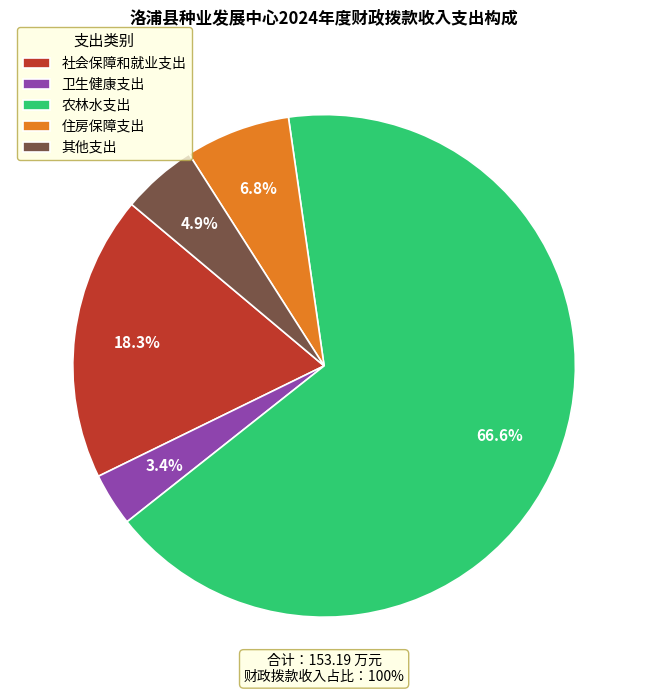

To the nearest percent, what is the average slice percentage?

20%